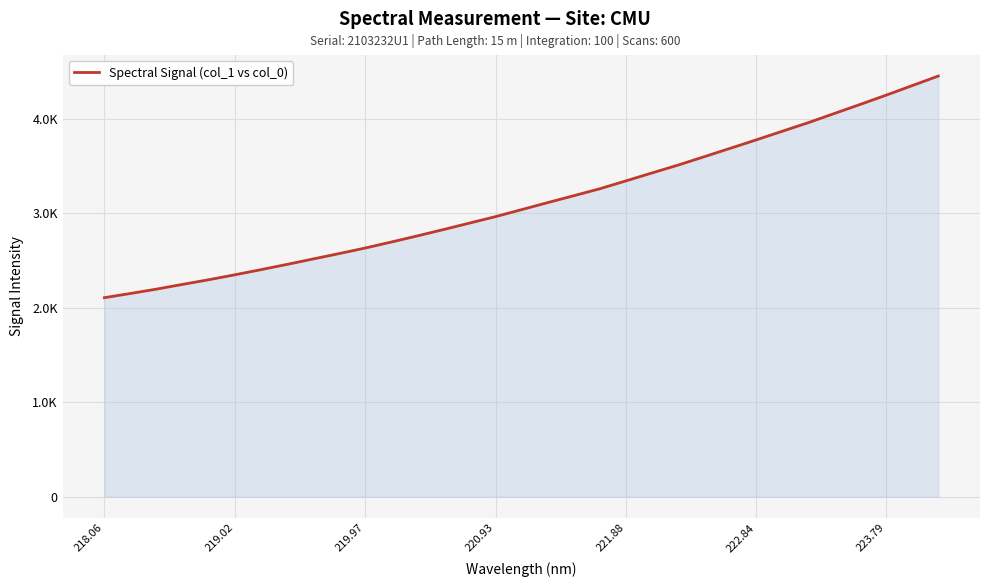

What is the minimum value shown in the chart?

2106.3